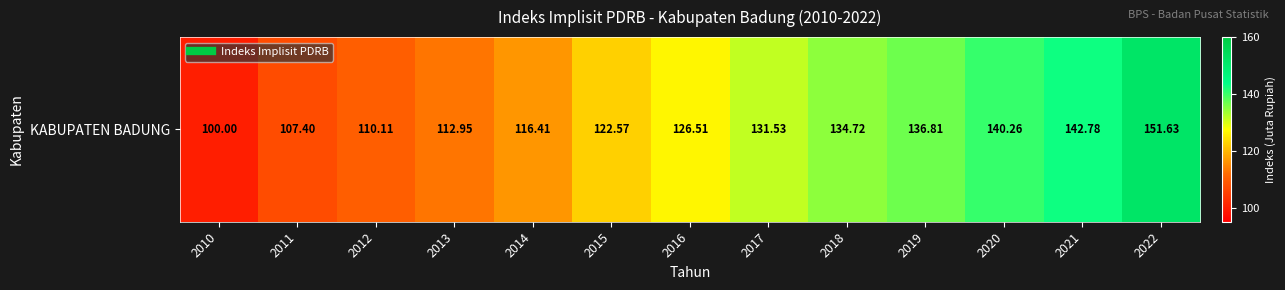

Read the value at 2017.

131.5